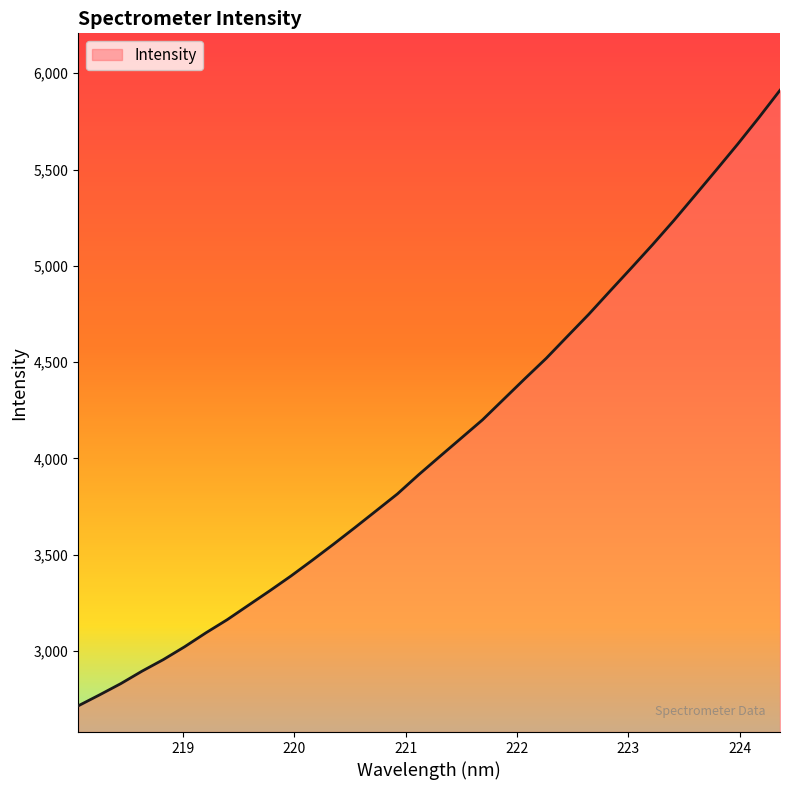

What is the difference between the maximum and minimum values?

3195.8